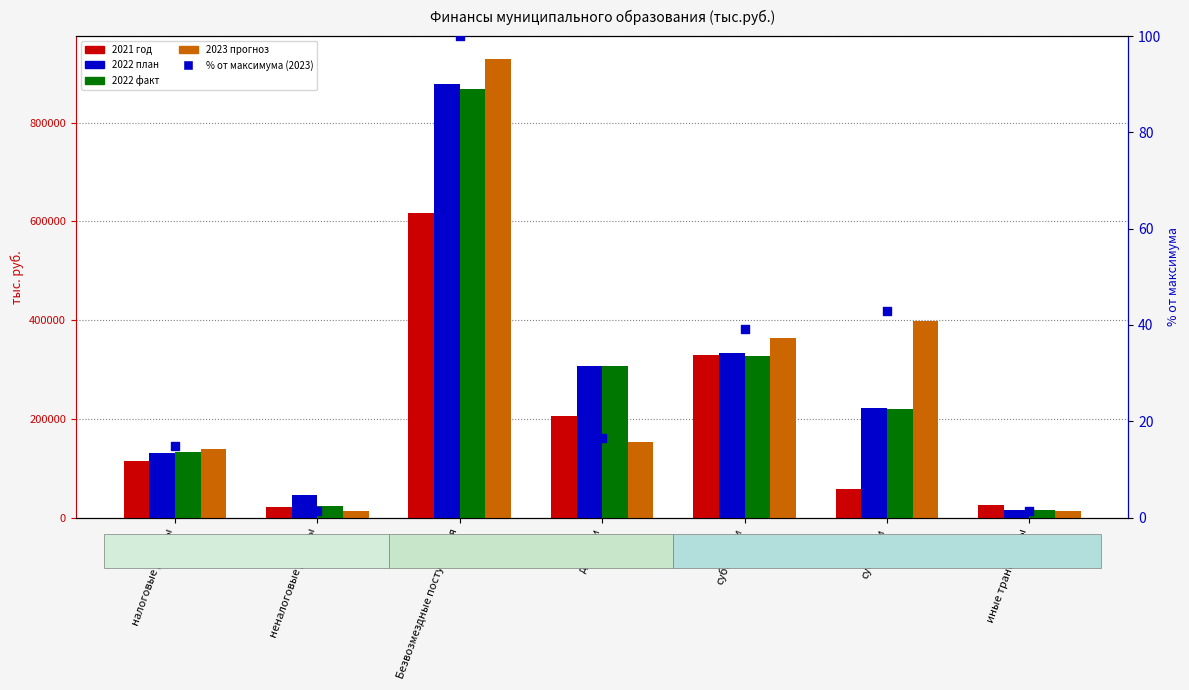

Which series contains the highest Y value?

2023 прогноз